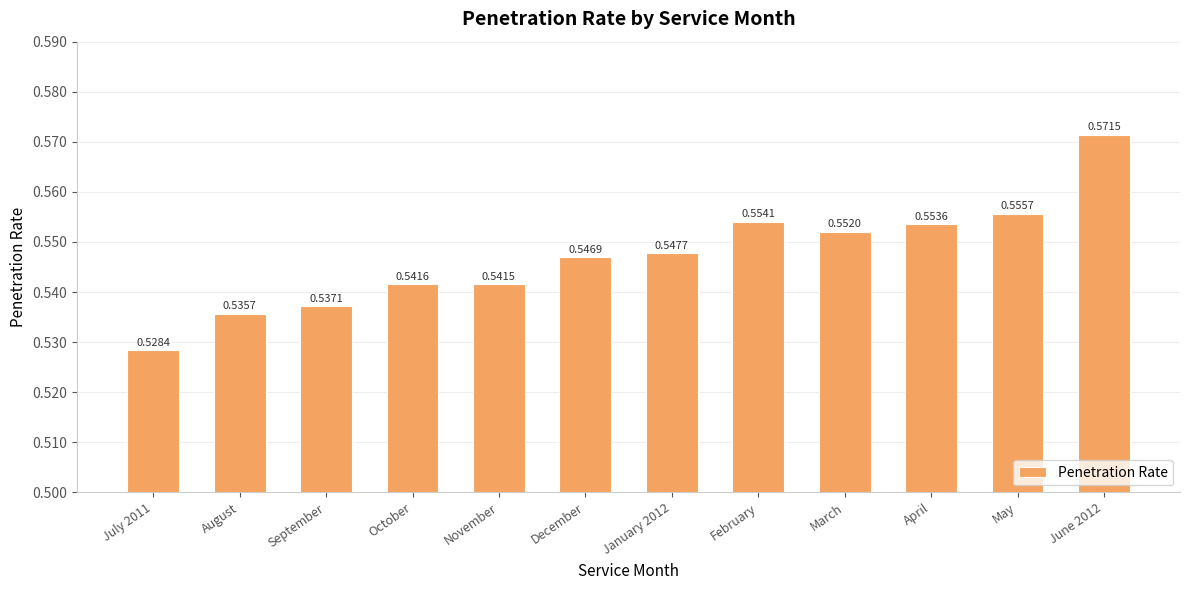

What is the label of the 4th bar from the left?

October